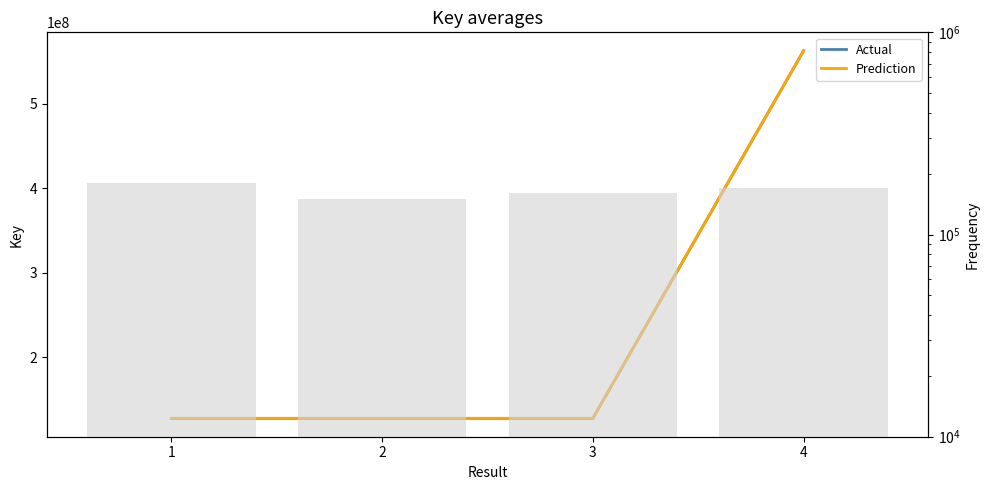

What is the difference between the highest and lowest values at 1?

127410969